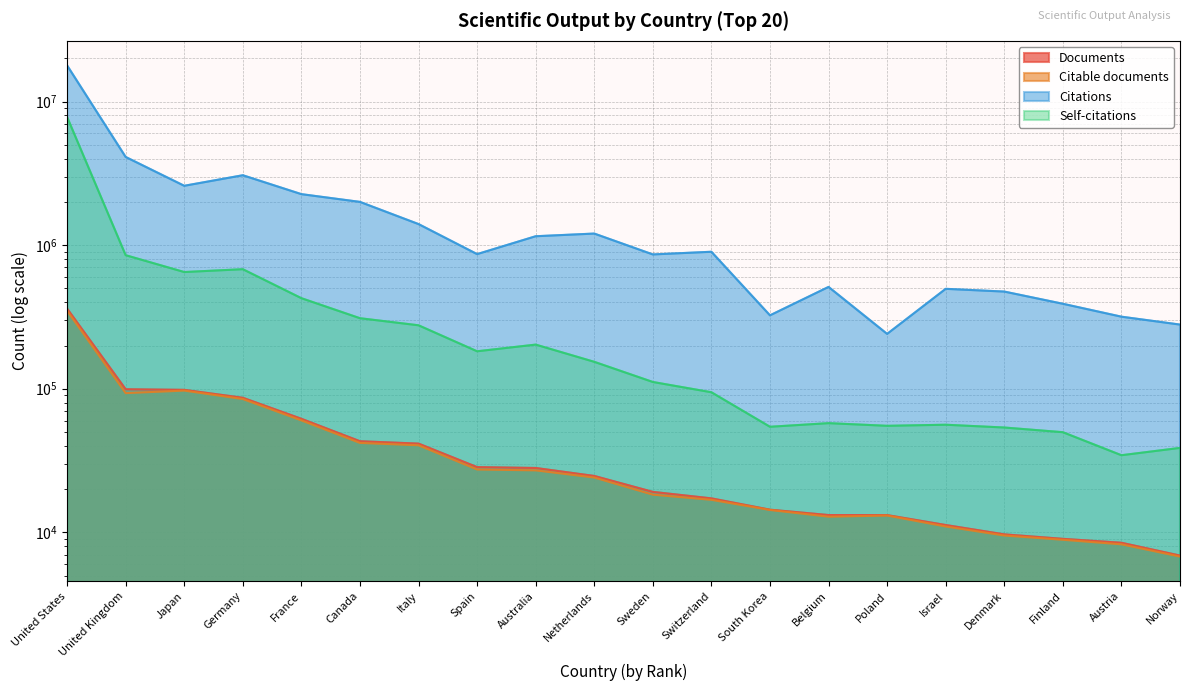

Where does the Documents series first go above 24692?

United States